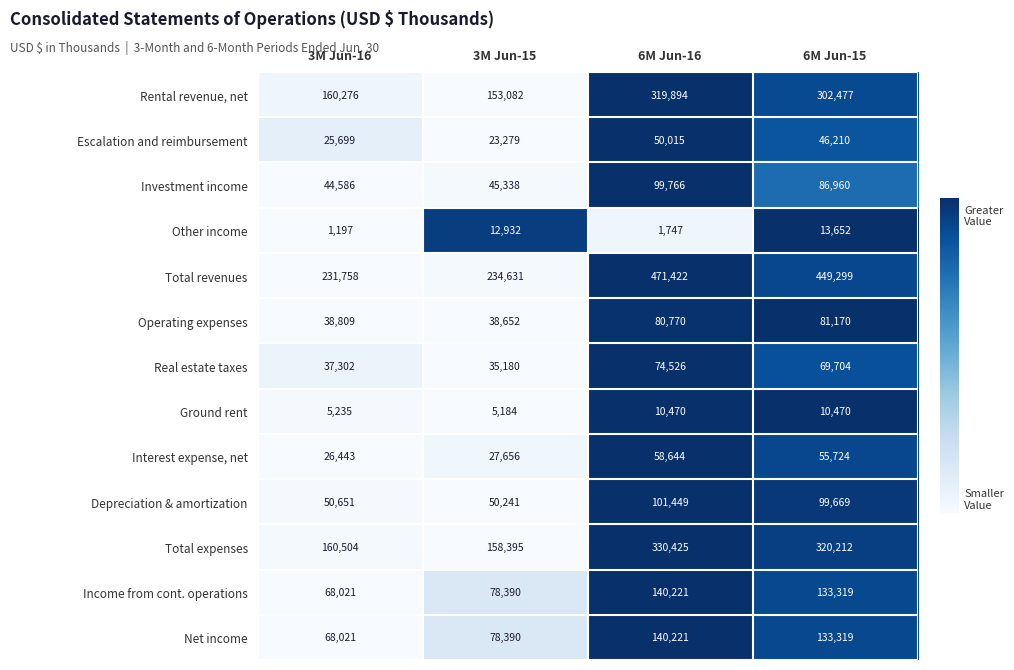

List the labels in order of Other income value, smallest first.

3M Jun-16, 6M Jun-16, 3M Jun-15, 6M Jun-15